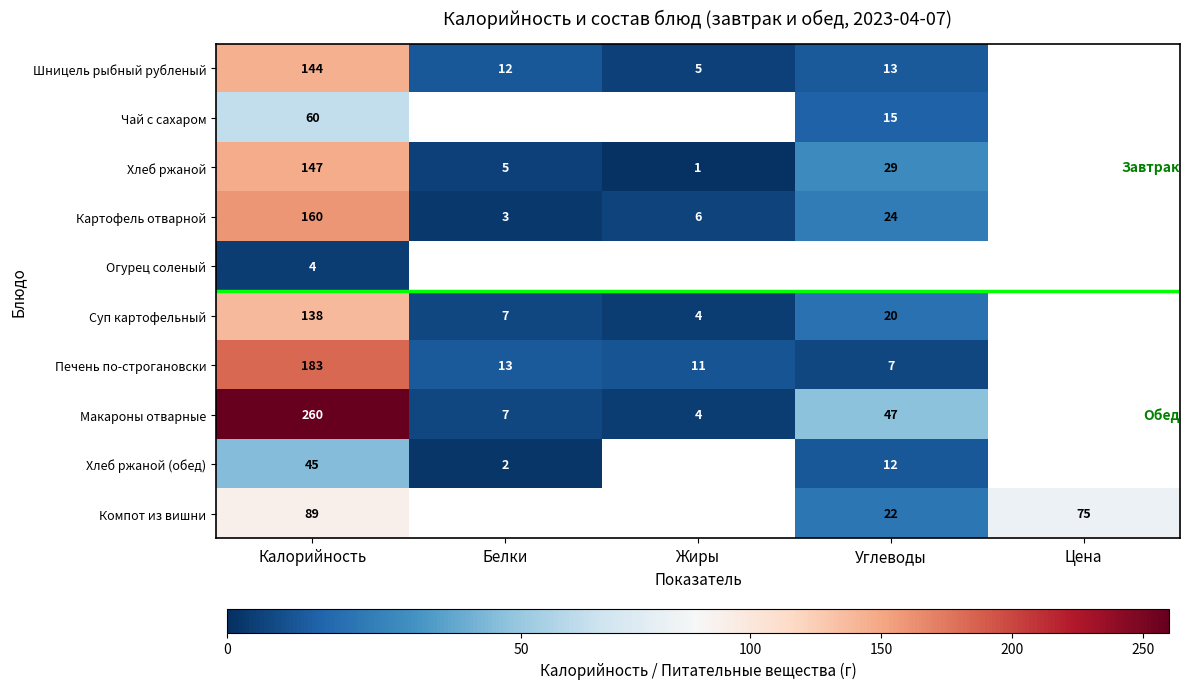

Is the value of Печень по-строгановски at Жиры greater than the value of Хлеб ржаной at Углеводы?

No